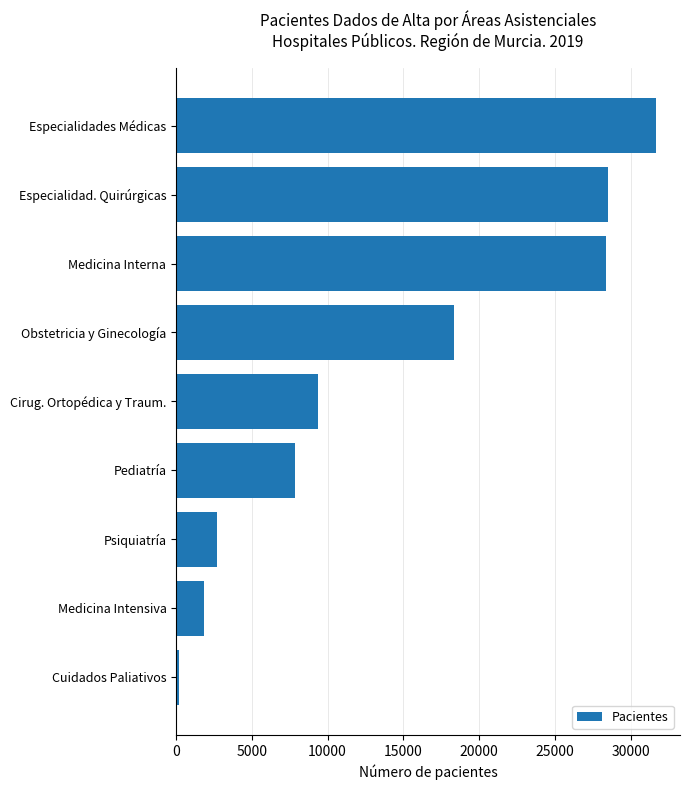

At which label is the value closest to 15951?

Obstetricia y Ginecología